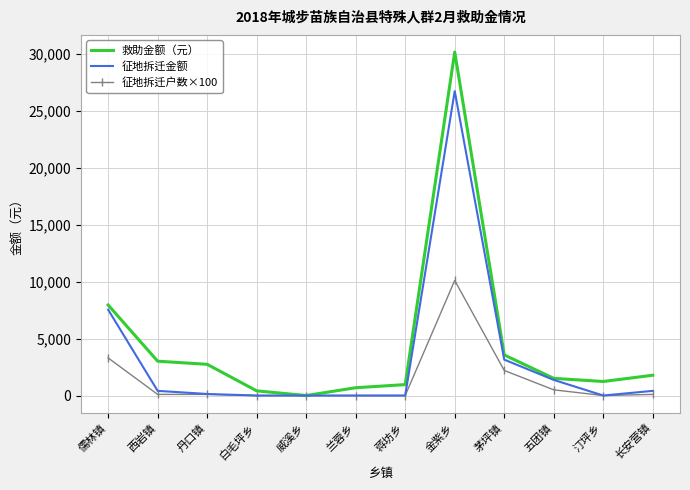

Rank the series by their maximum value, from highest to lowest.

救助金额（元）, 征地拆迁金额, 征地拆迁户数×100